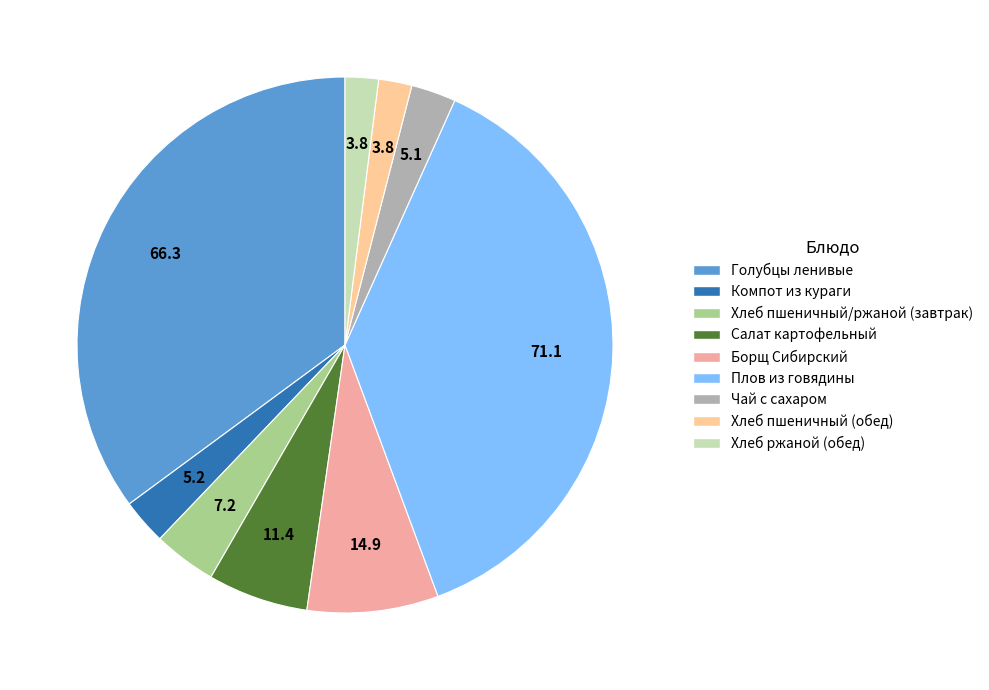

To the nearest percent, what portion does Голубцы ленивые represent?

35%